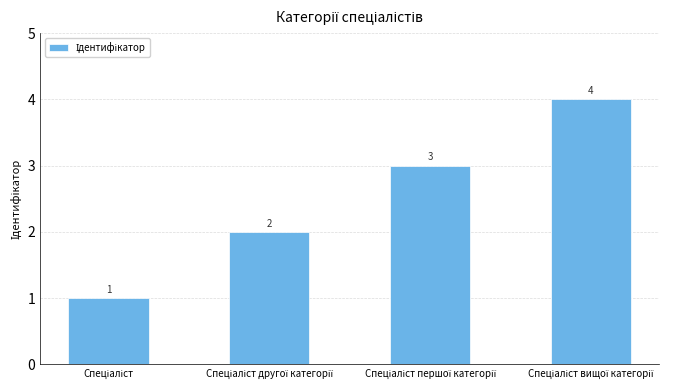

Reading left to right, transcribe all the data shown in this chart.

1	2	3	4